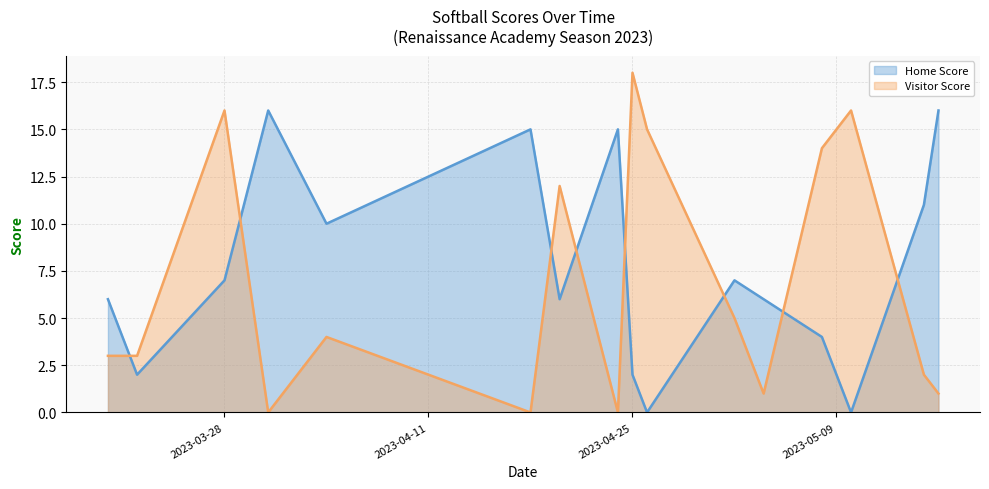

At which category is the sum across all series the highest?

2023-03-28